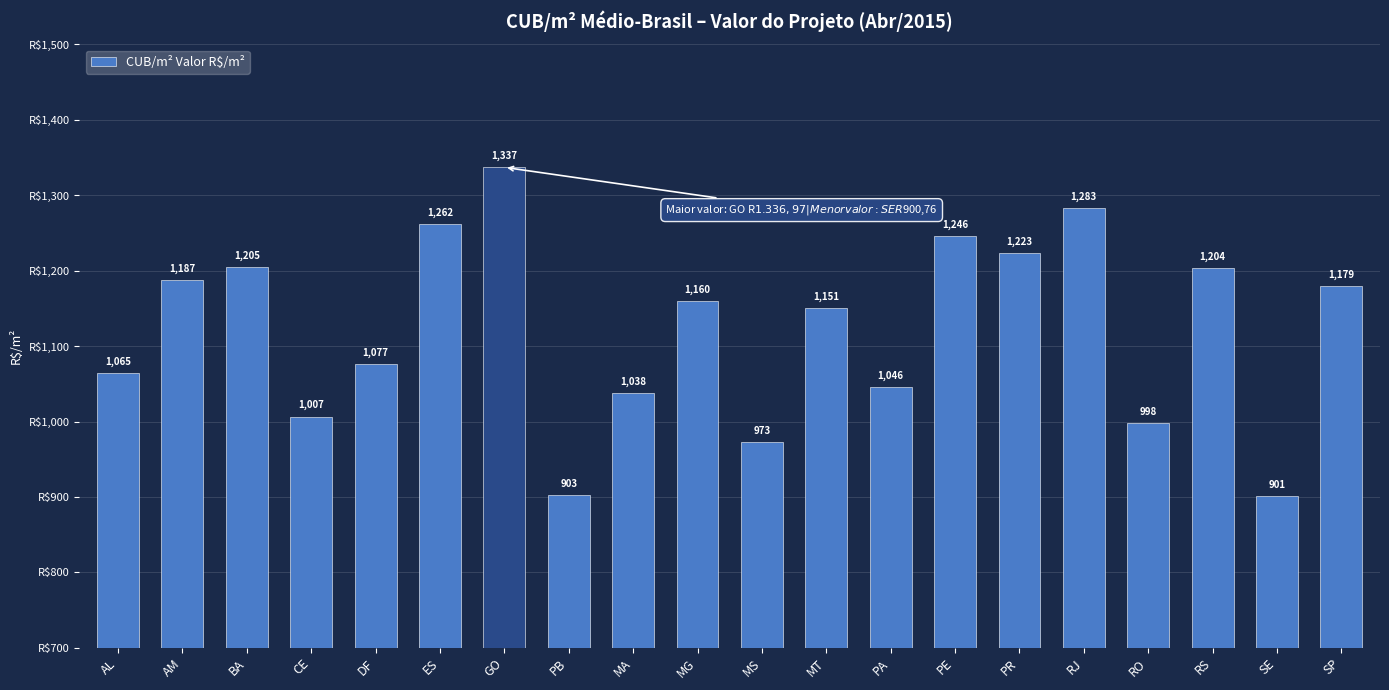

Where does the data first go above 1160?

AM